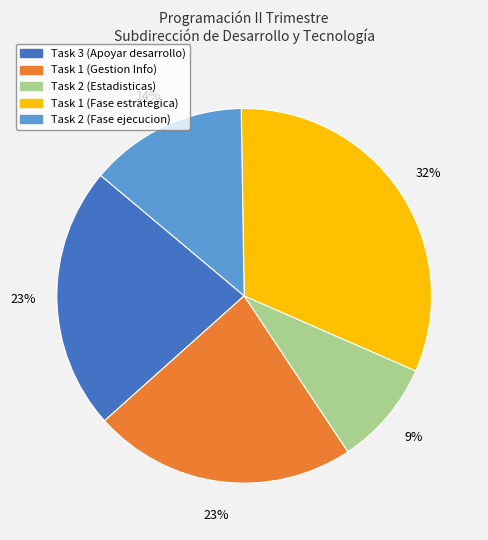

Count the number of slices in the pie.

5